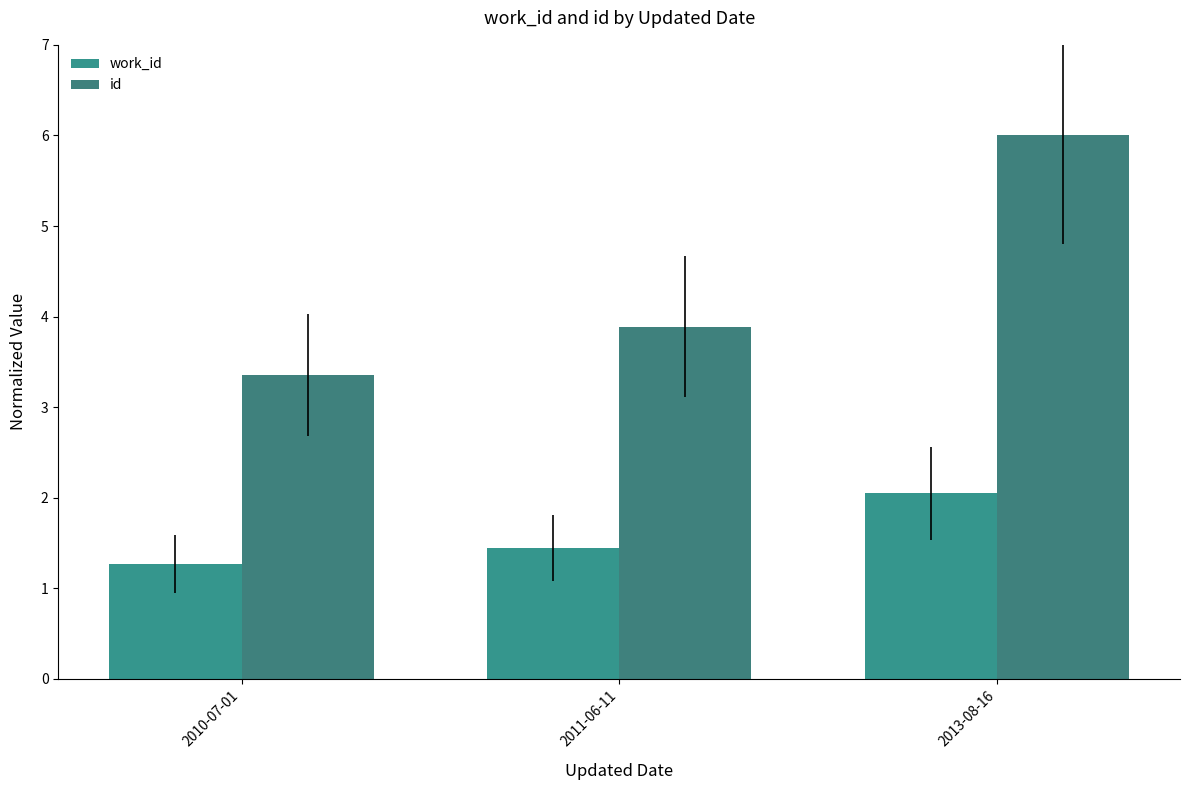

What is the approximate value of work_id at 2011-06-11?

1.4